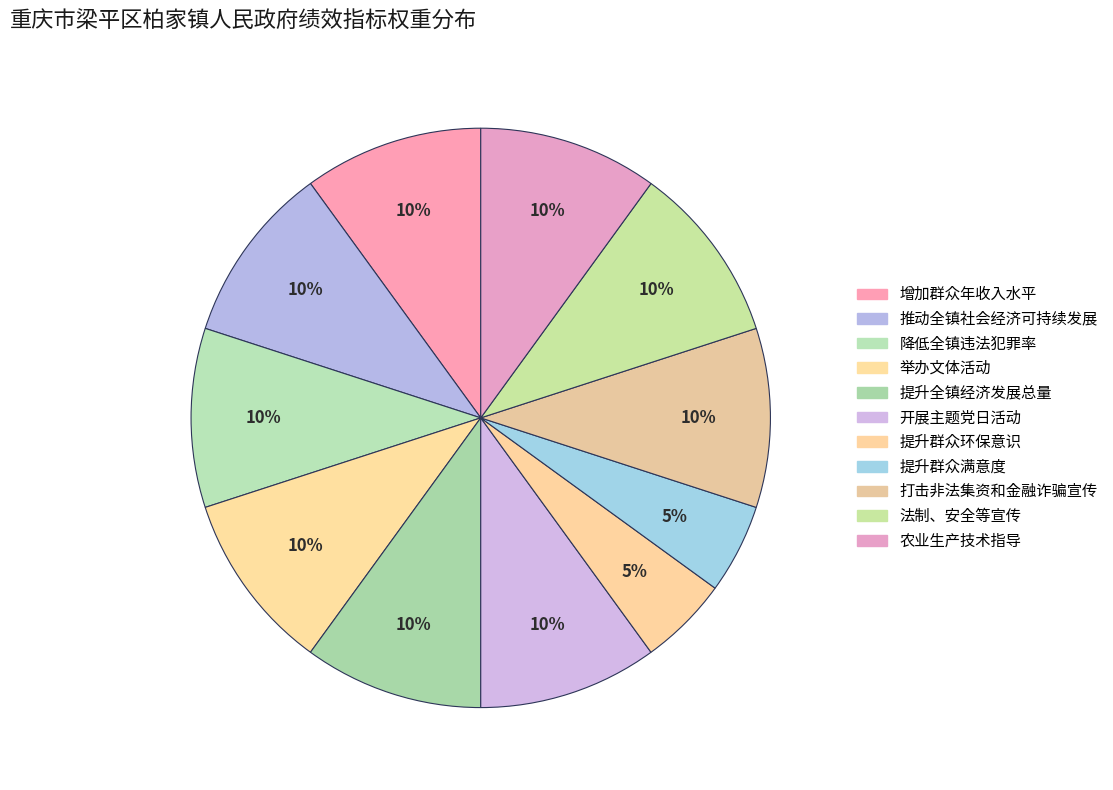

Which has a higher value, 打击非法集资和金融诈骗宣传 or 开展主题党日活动?

打击非法集资和金融诈骗宣传